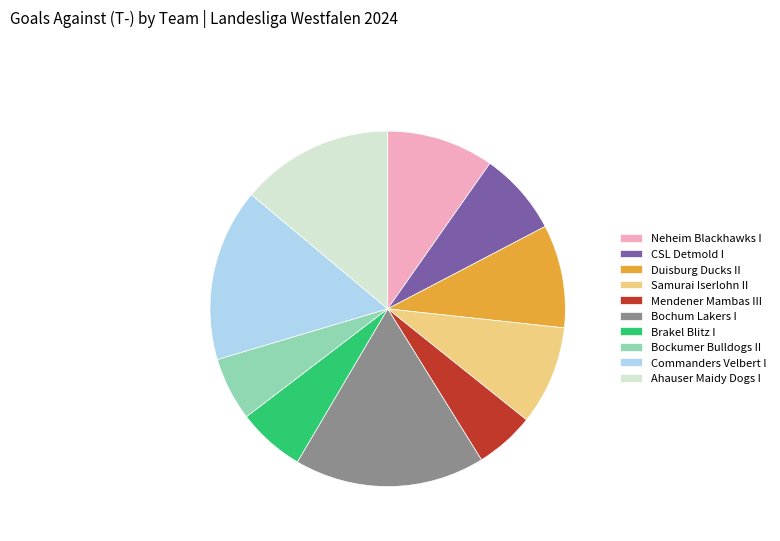

Is there any slice that represents more than half of the pie?

No